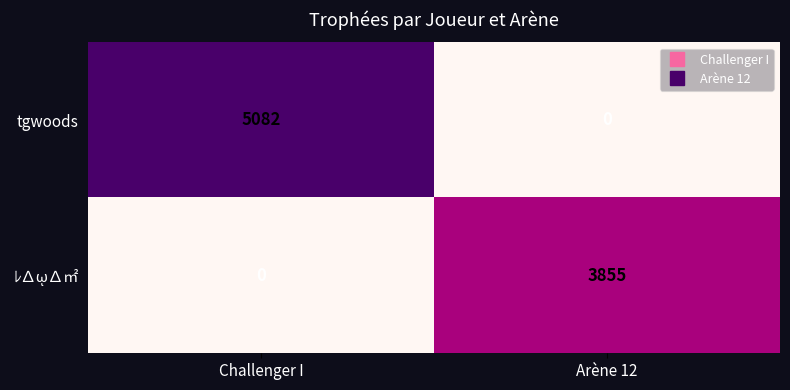

The value of tgwoods at Arène 12 is 0. True or false?

True